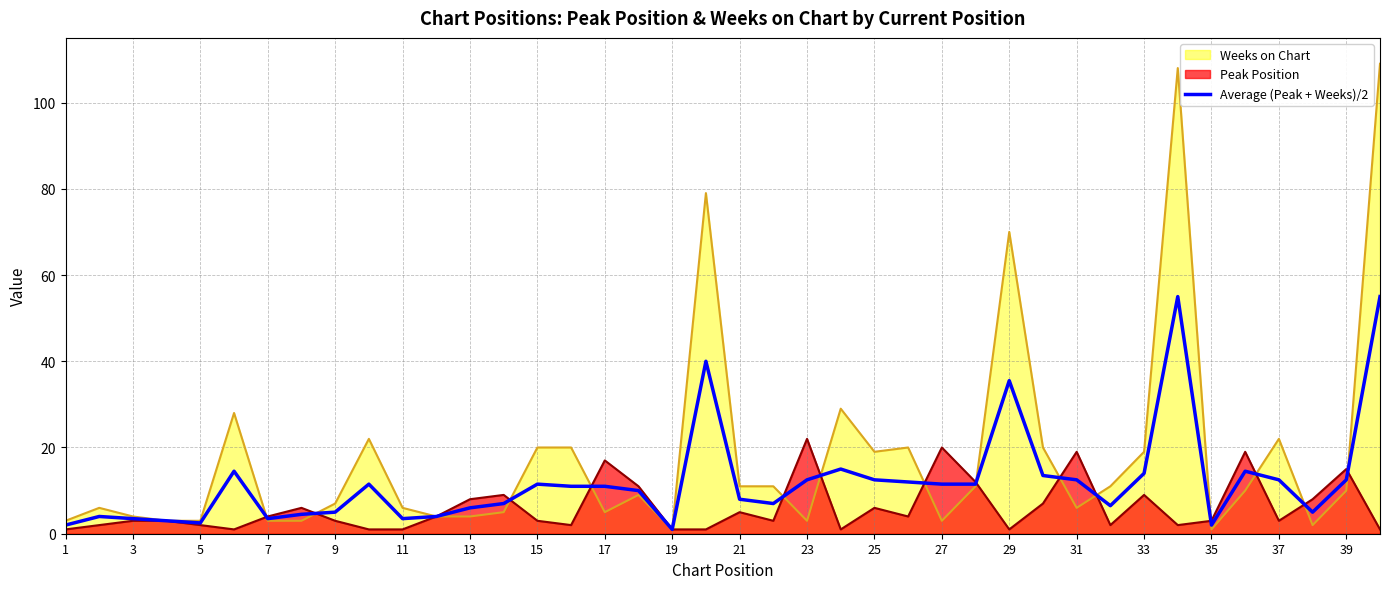

How many distinct data groups are displayed?

3